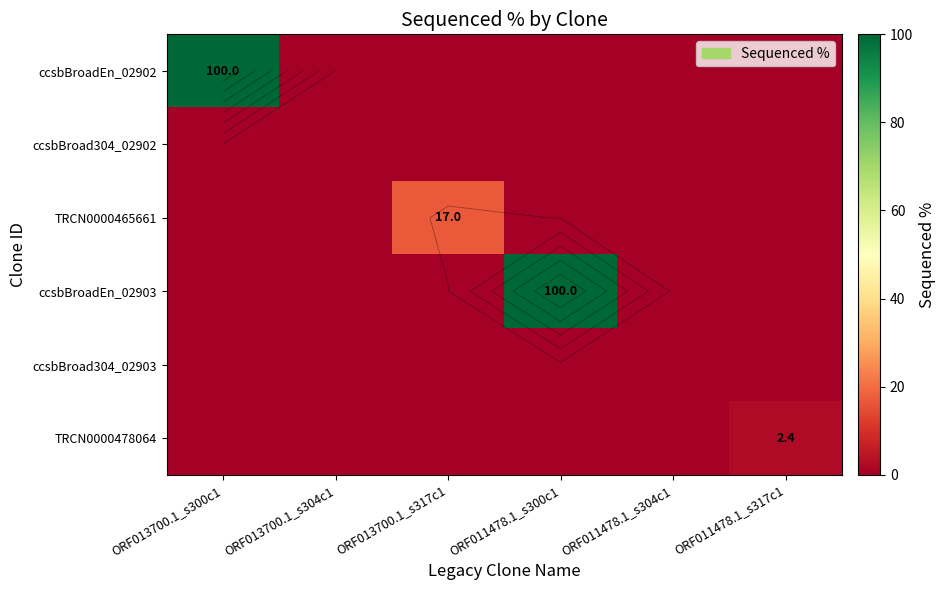

Between ORF013700.1_s300c1 and ORF011478.1_s304c1, which is larger?

ORF013700.1_s300c1